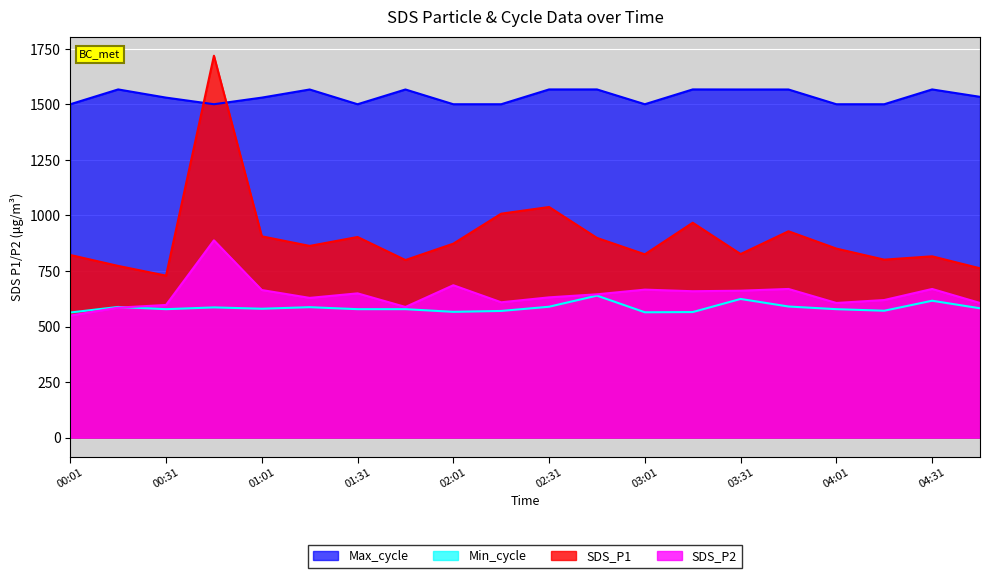

Where is the first local minimum for Min_cycle?

00:31